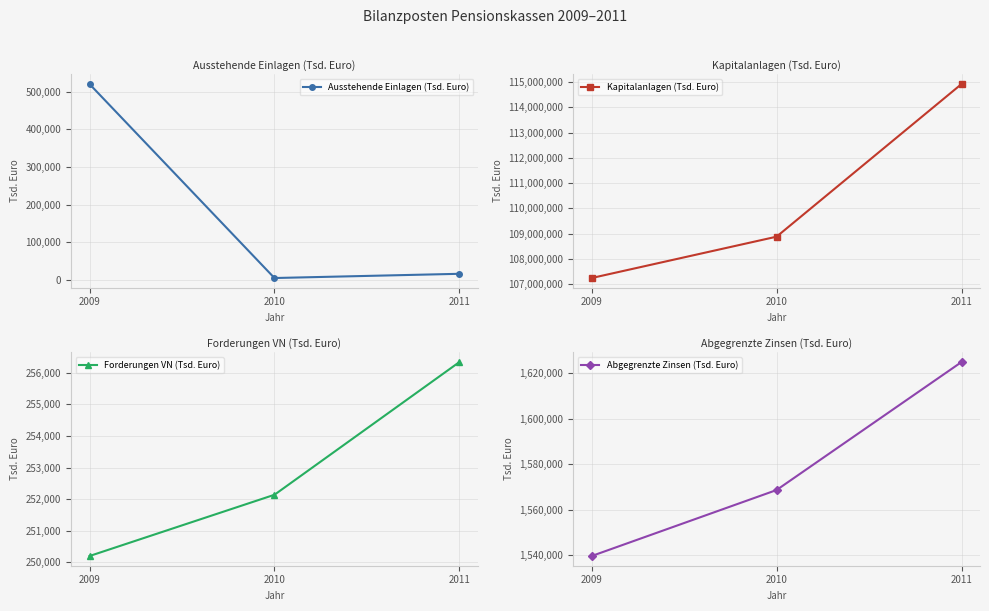

How many data points in Ausstehende Einlagen (Tsd. Euro) are above 16175?

1